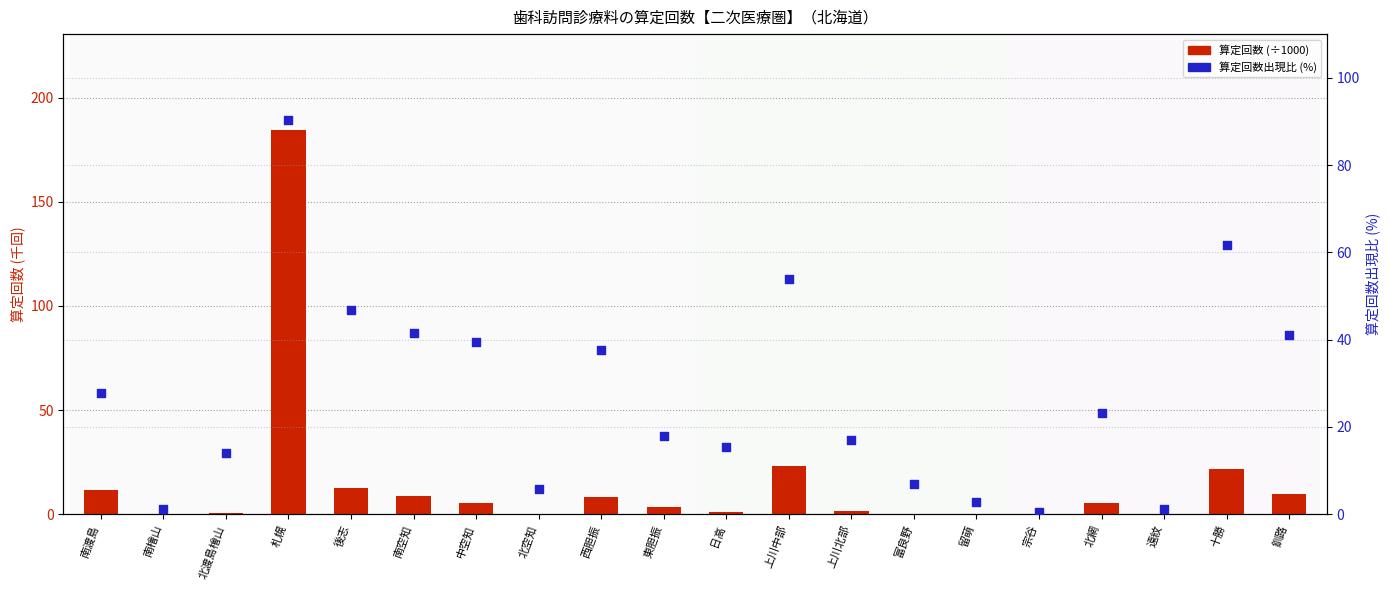

What is the total value across all series at 西胆振?

45.8